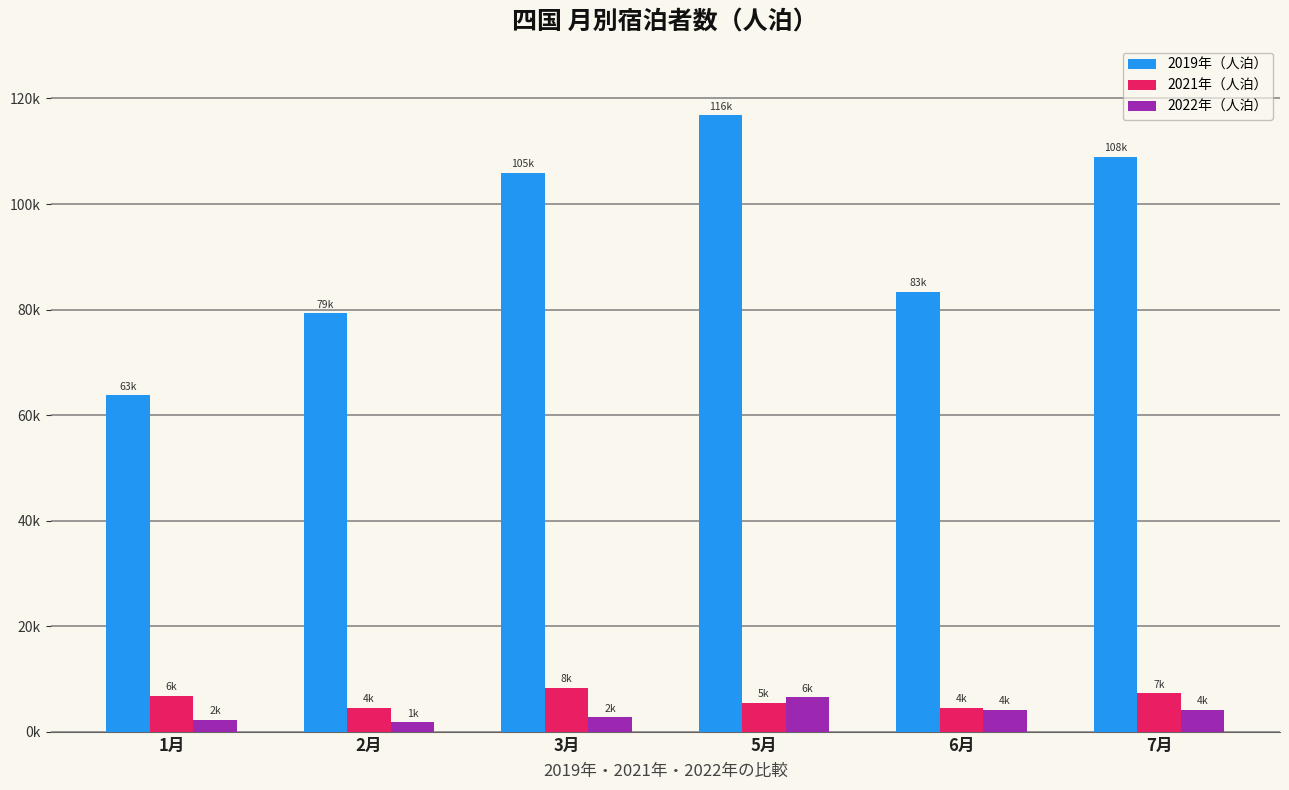

What are all the series names shown in the legend?

2019年（人泊）, 2021年（人泊）, 2022年（人泊）